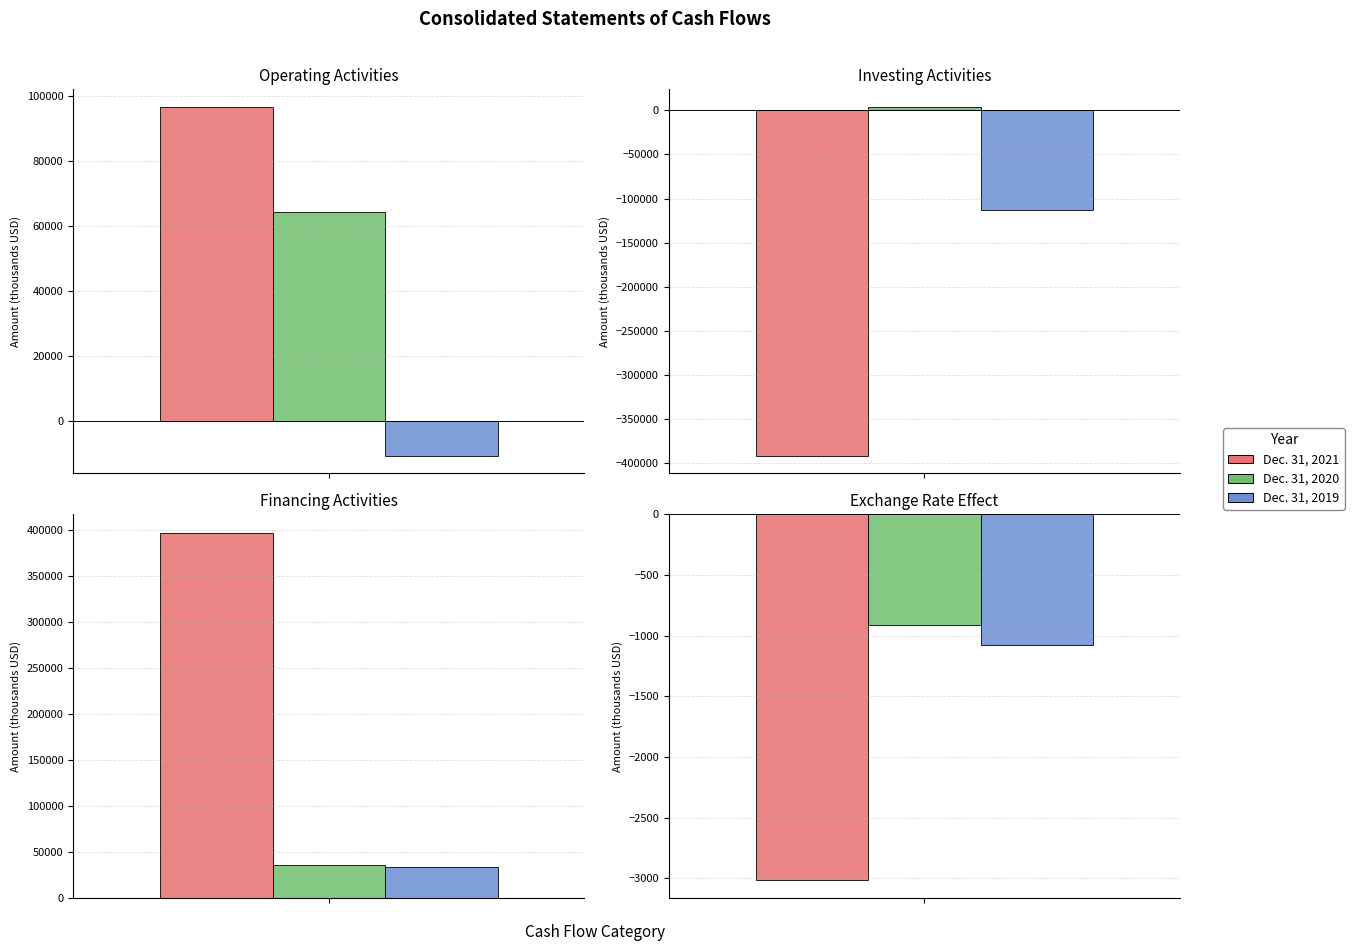

How many bars are there in total?

12